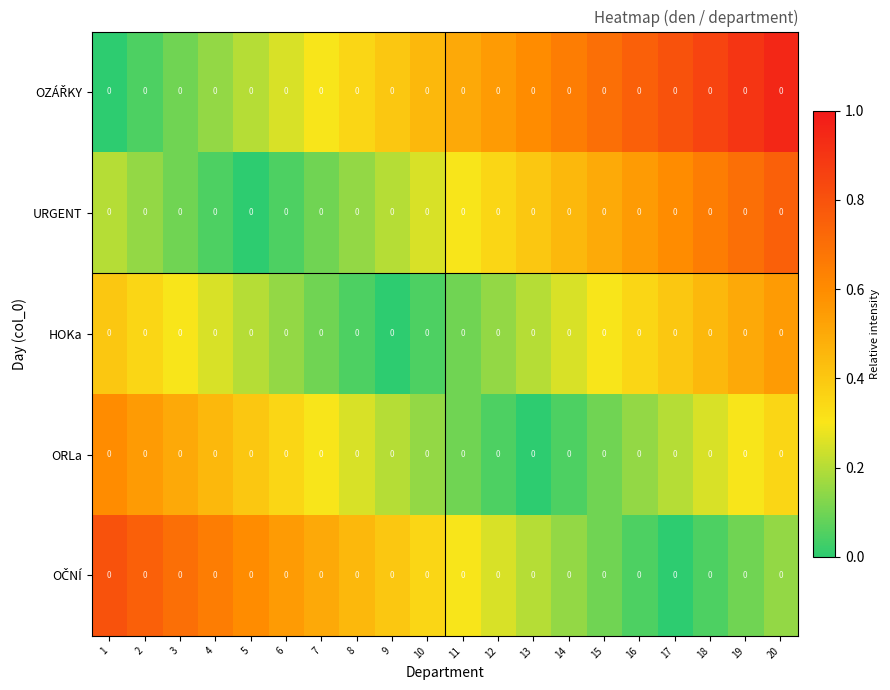

At how many categories does at least one series exceed 0?

20